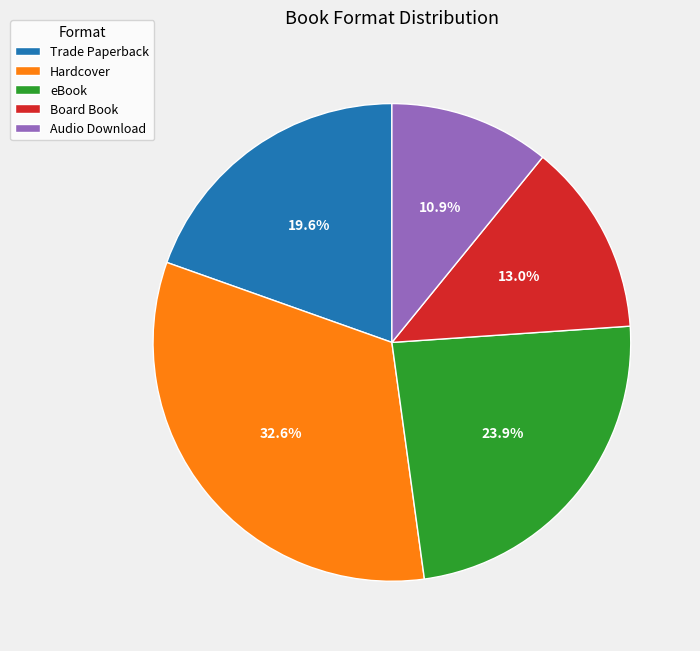

Is there a majority slice in this chart?

No